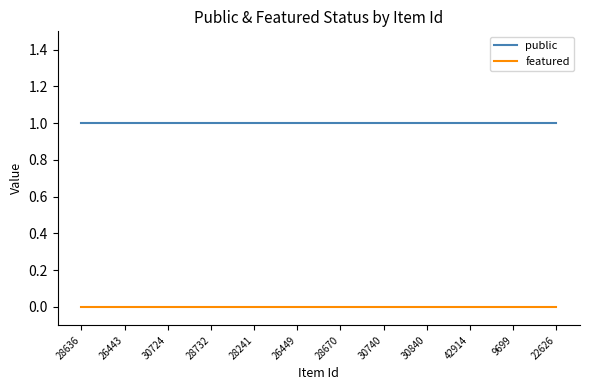

What is the sum of the public values at 30724 and 42914?

2